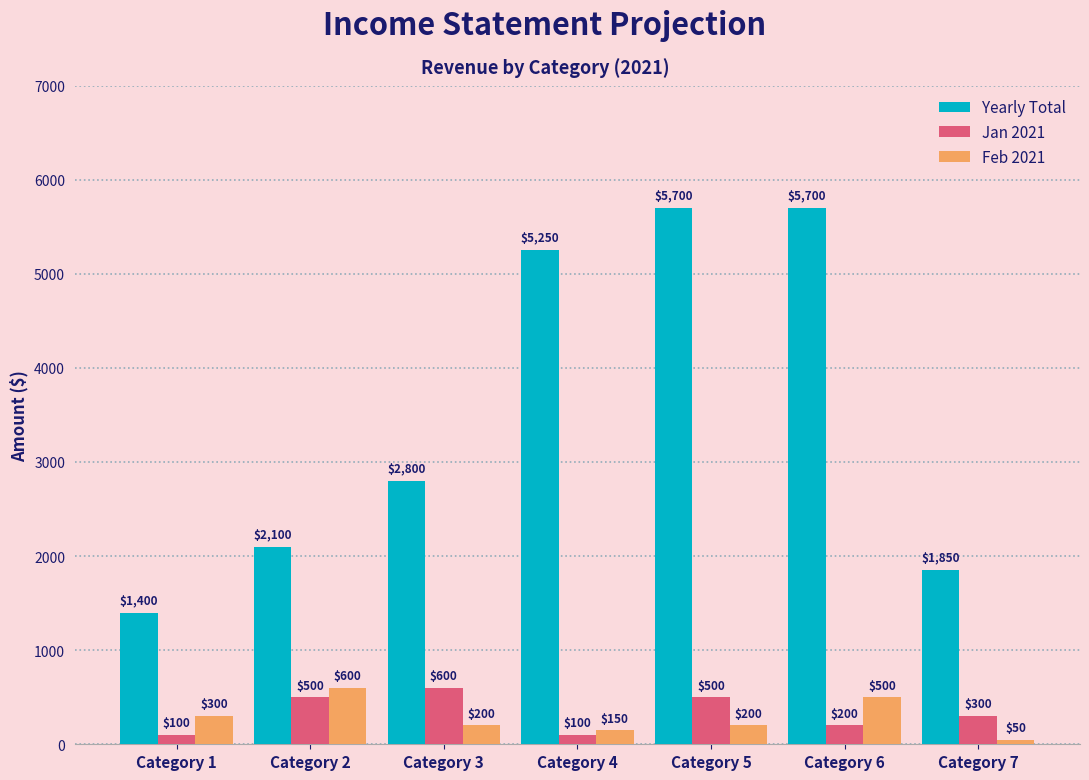

At which label does Jan 2021 reach its peak?

Category 3